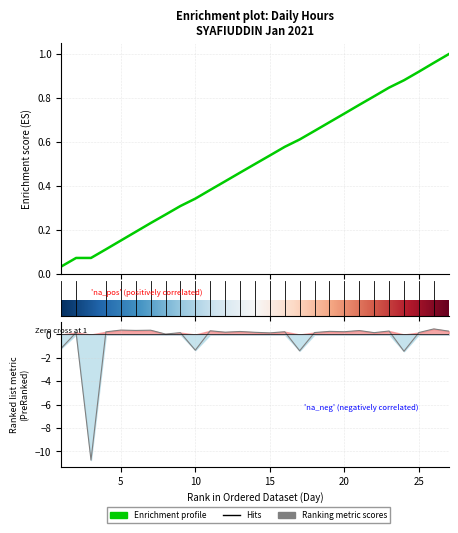

Reading left to right, what are all the values shown in this chart?

-1.2	0.2	-10.7	0.2	0.4	0.3	0.4	0.0	0.2	-1.3	0.3	0.2	0.3	0.2	0.1	0.2	-1.4	0.2	0.3	0.2	0.3	0.2	0.3	-1.4	0.2	0.5	0.3